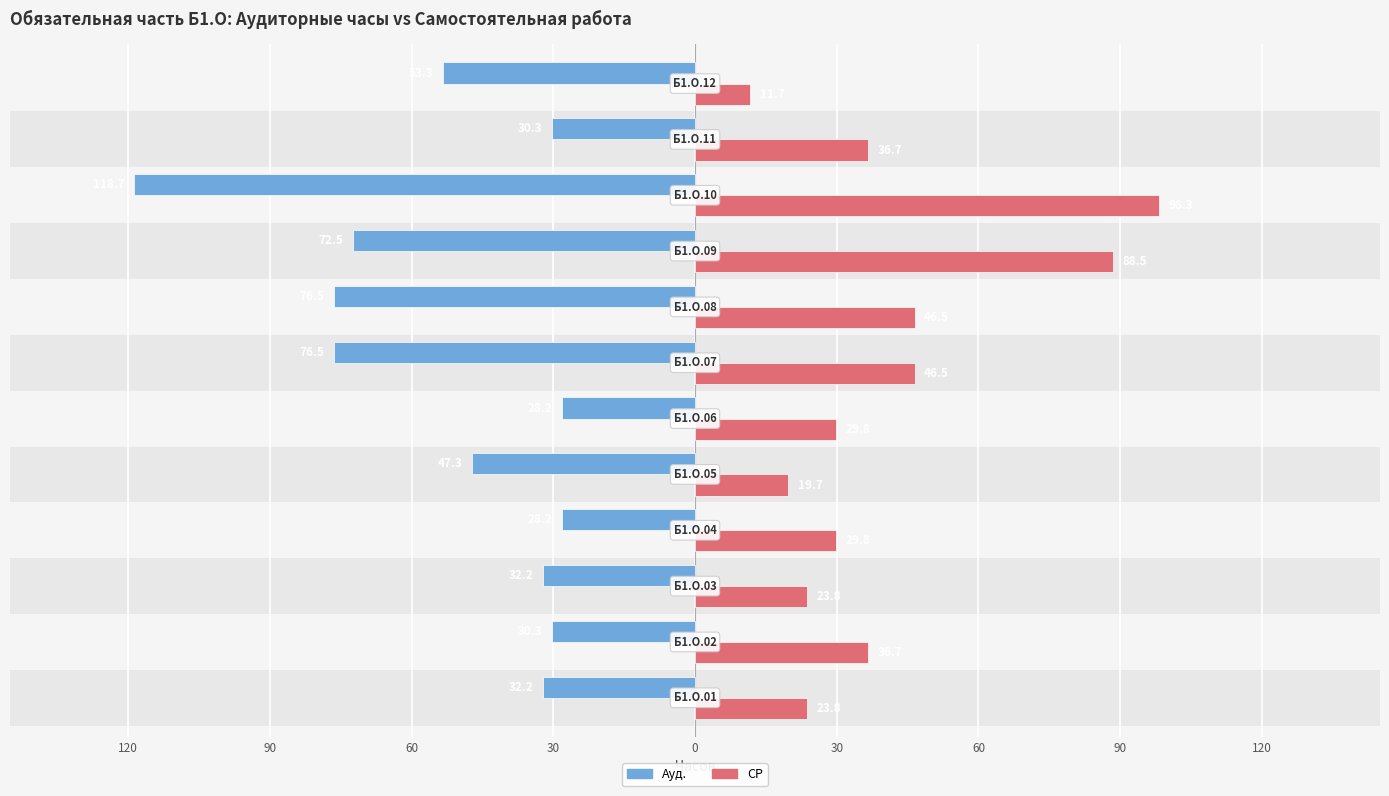

The value of Ауд. at 9 is -211.4. True or false?

False